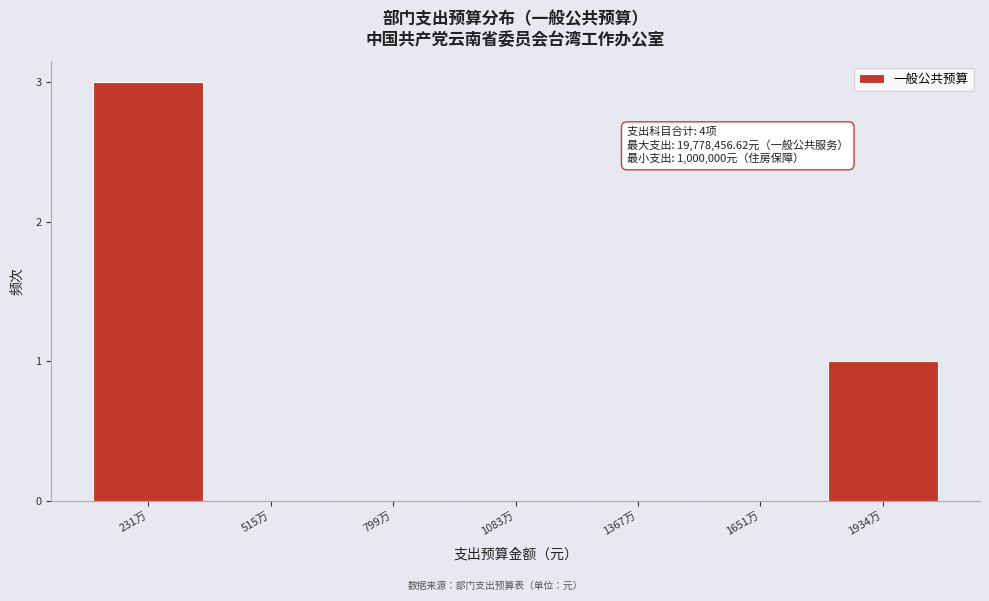

Reading left to right, transcribe all the data shown in this chart.

231万=3	515万=0	799万=0	1083万=0	1367万=0	1651万=0	1934万=1